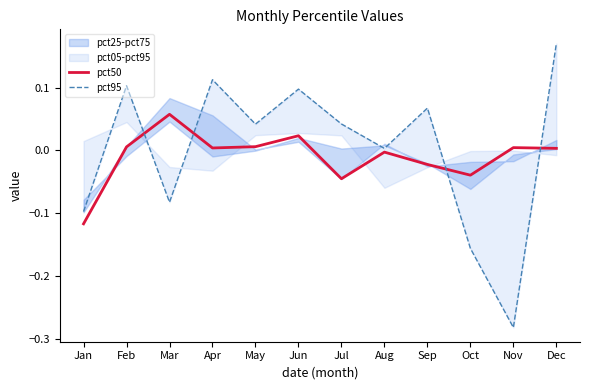

What value does the pct95 series have at Jan?

-0.1